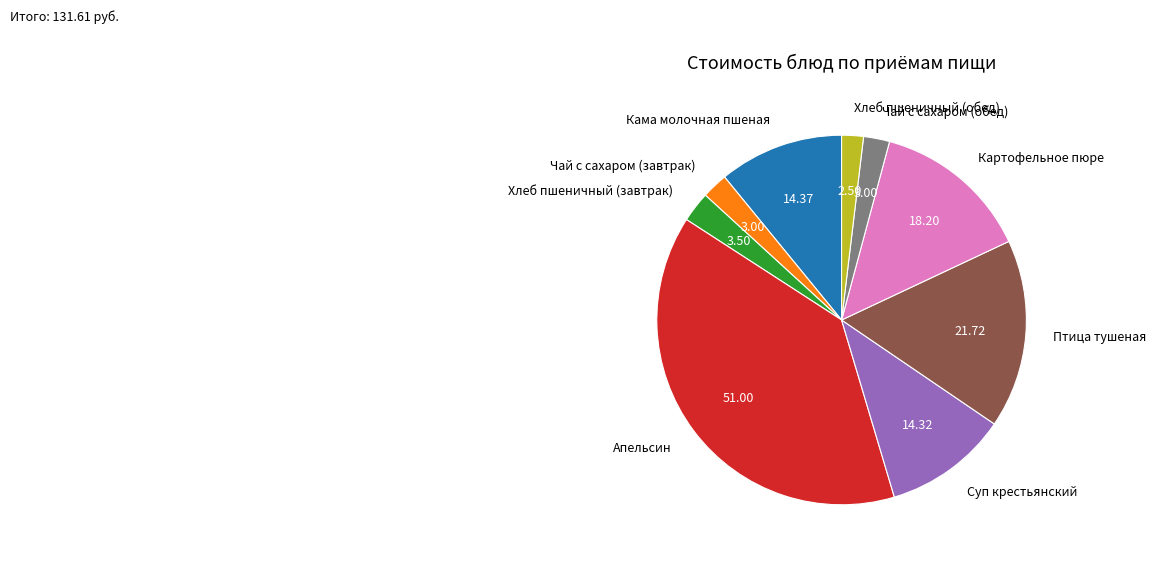

How many segments does this pie chart have?

9